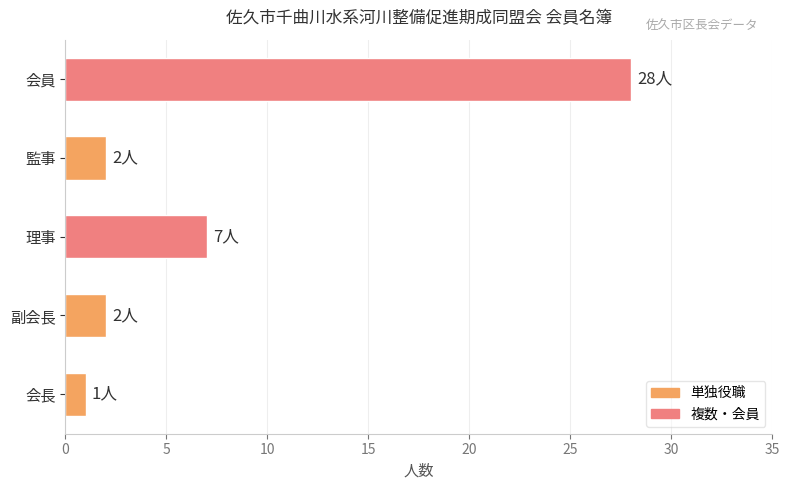

What is the change in value from 会長 to 理事?

+6